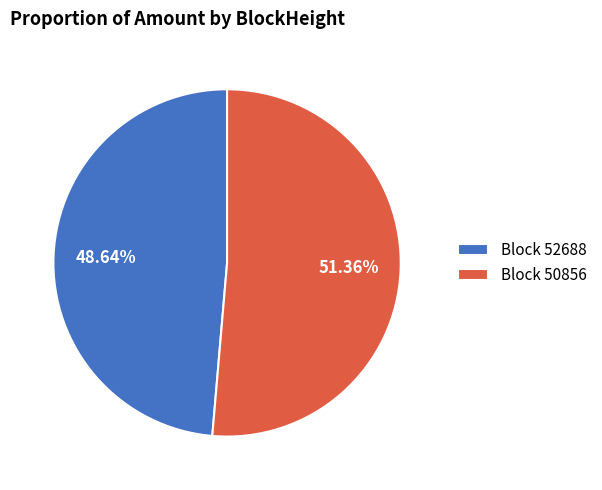

To the nearest percent, what is the average slice percentage?

50%